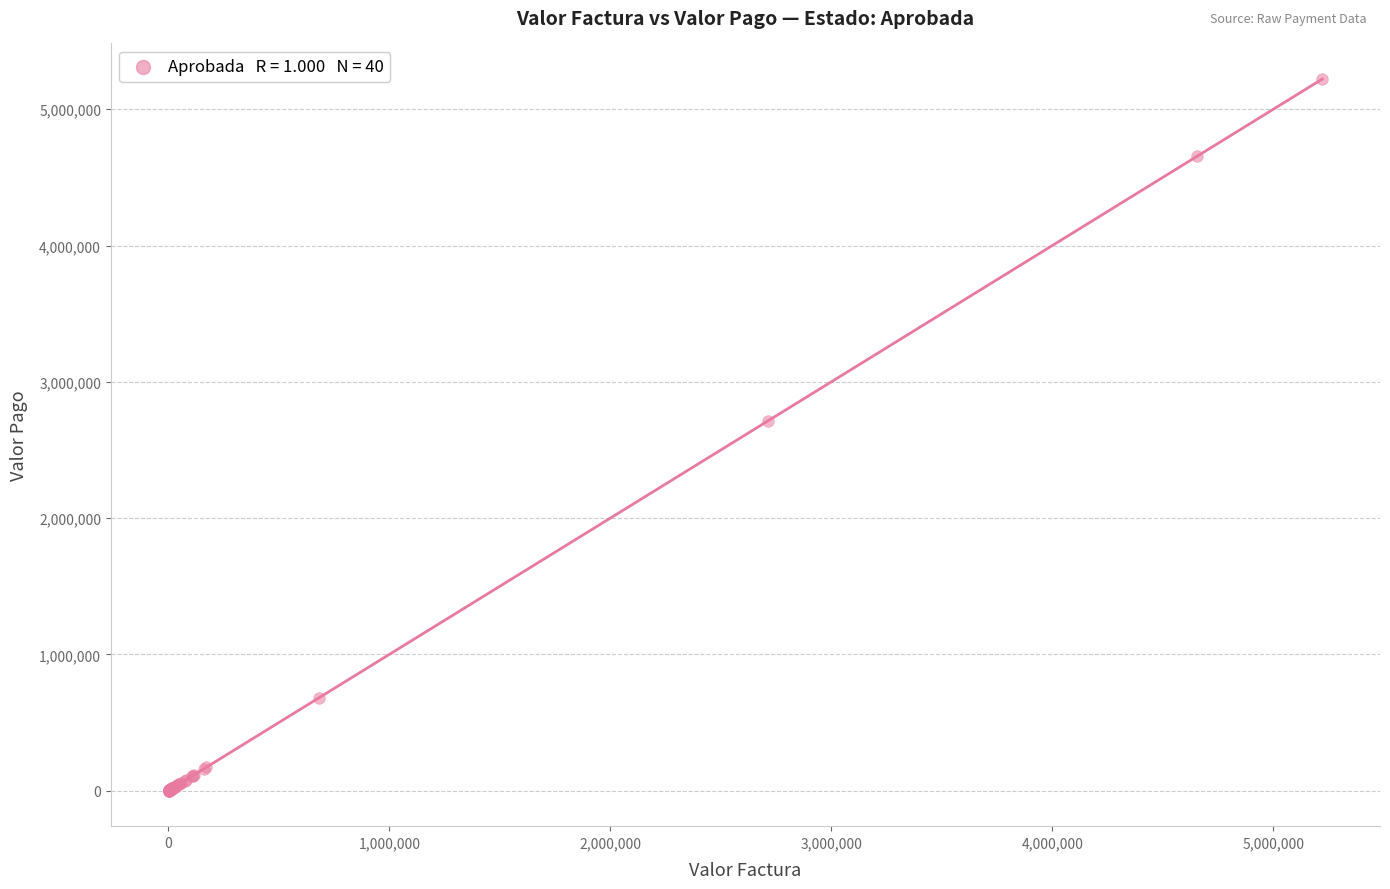

What Y value in the scatter plot is closest to 2611208?

2713457.6